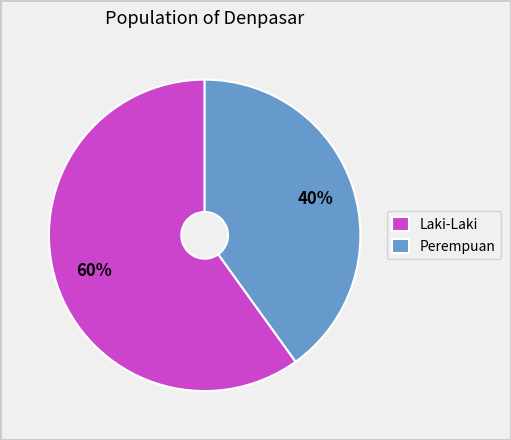

Between Laki-Laki and Perempuan, which is larger?

Laki-Laki